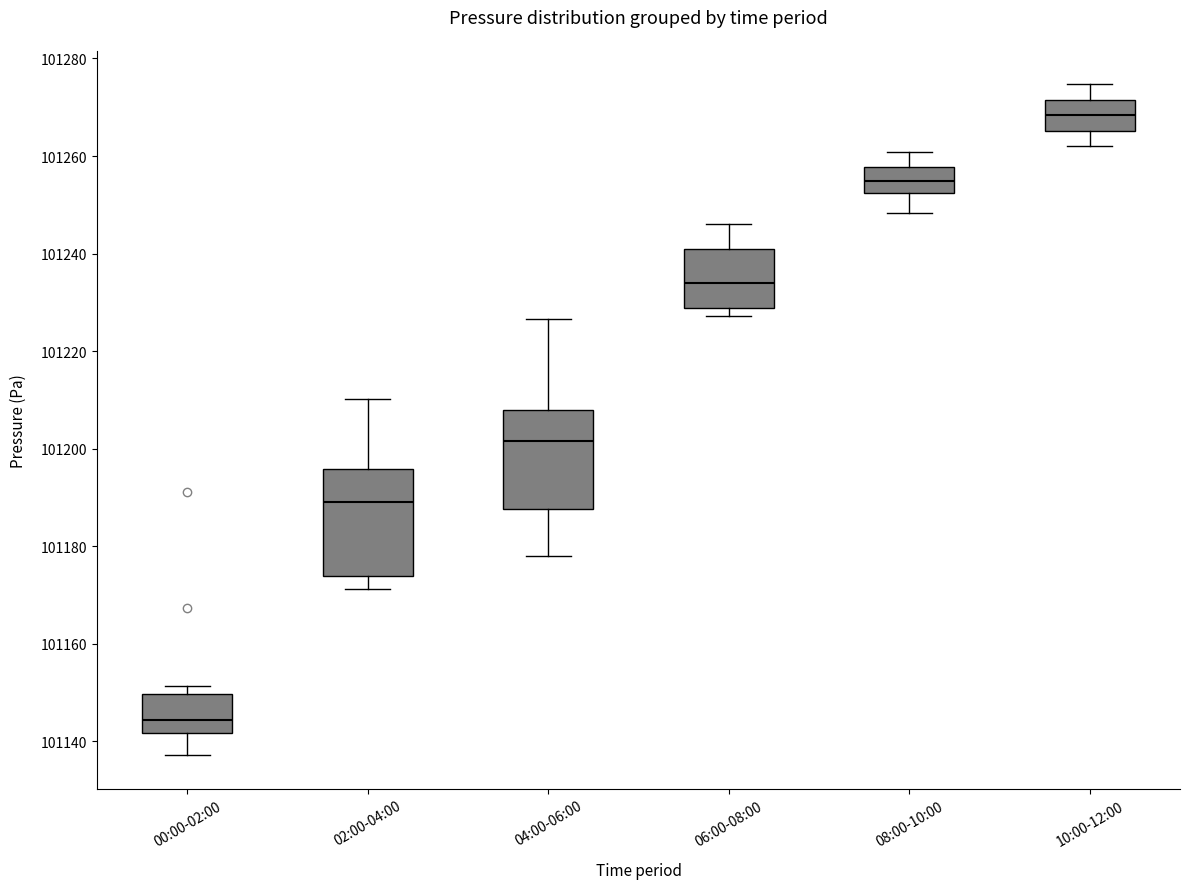

Where is the upper edge of the box for 06:00-08:00 on the y-axis? The values are not printed on the chart, so give them approximately, as read against the axis.

101240